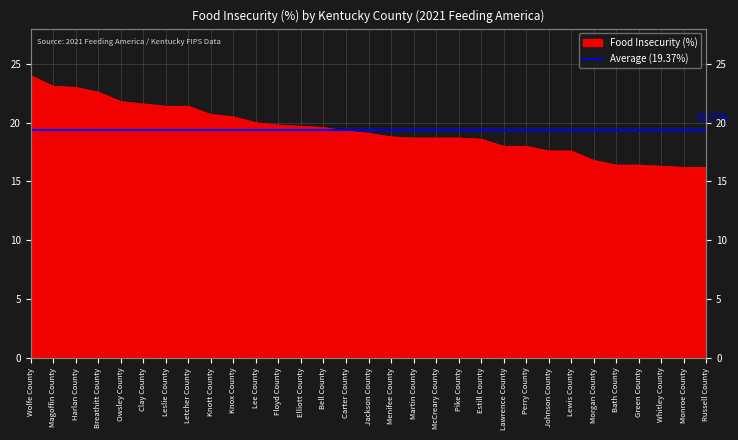

What position from the right is Bell County?

18